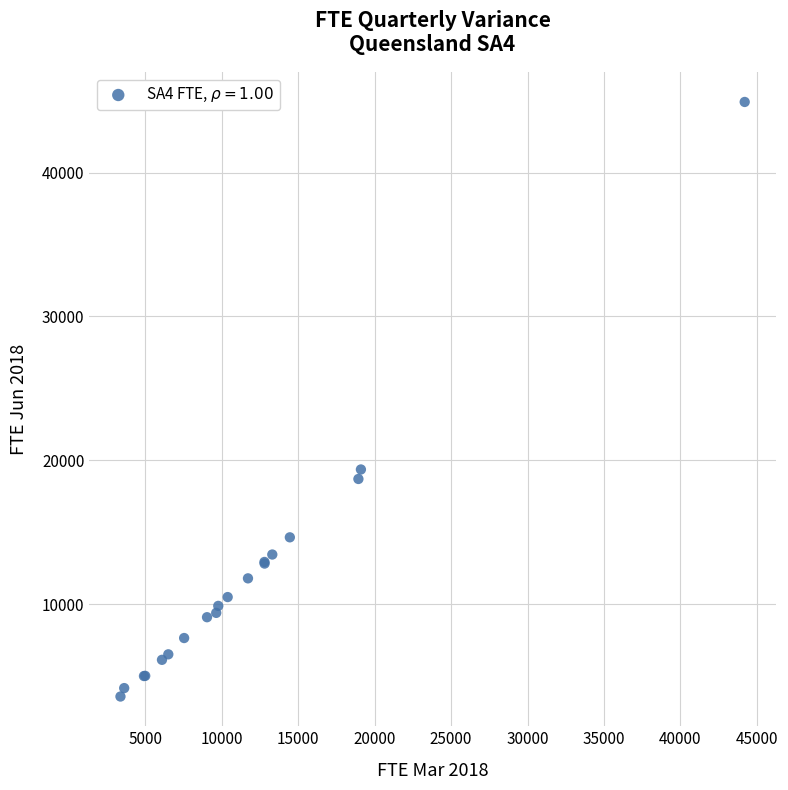

What Y value in the scatter plot is closest to 24239?

19356.5